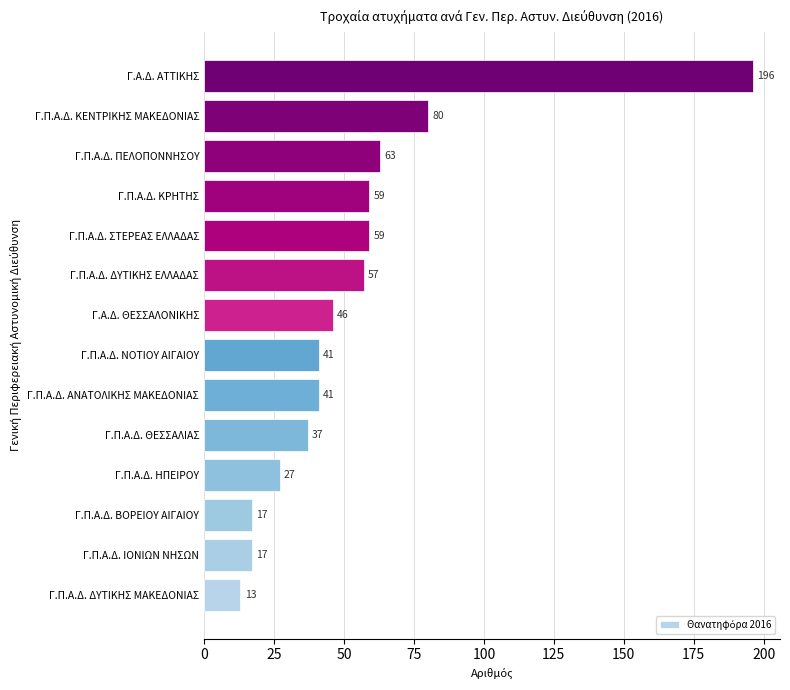

At which label is the value closest to 104?

Γ.Π.Α.Δ. ΚΕΝΤΡΙΚΗΣ ΜΑΚΕΔΟΝΙΑΣ